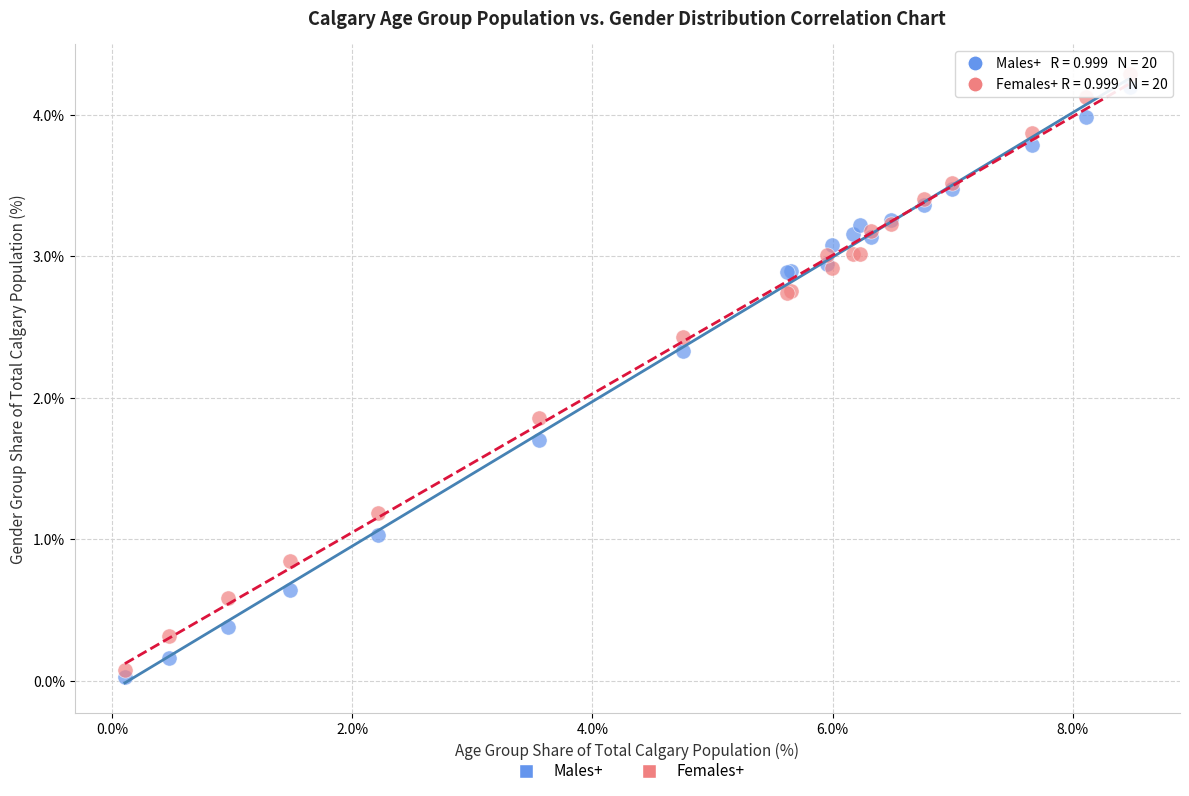

Which series has the largest Y range (max minus min)?

Females+